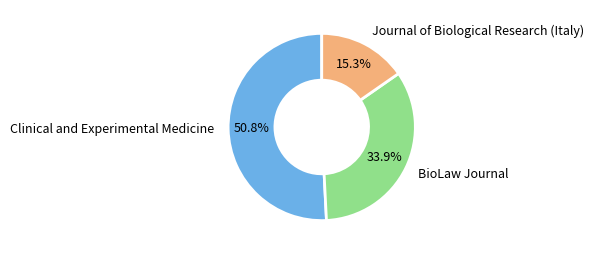

To the nearest percent, what is the average slice percentage?

33%